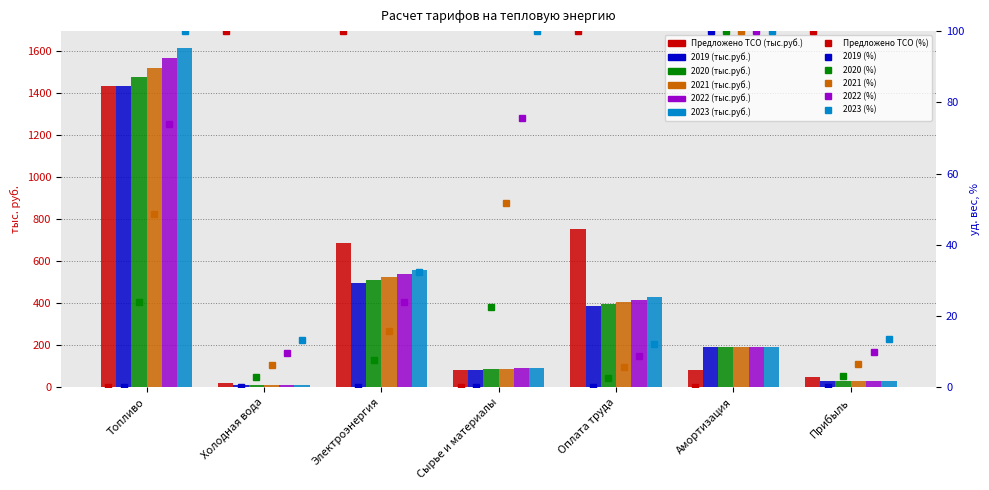

Between Сырье и материалы and Электроэнергия, which is larger?

Электроэнергия